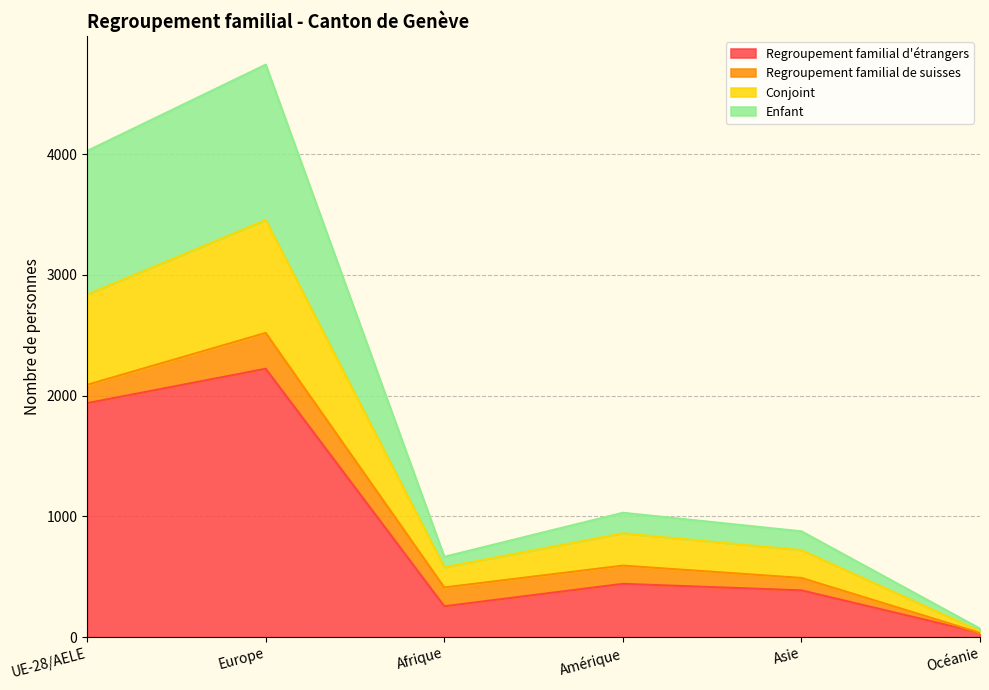

What is the label of the 5th point from the right?

Europe